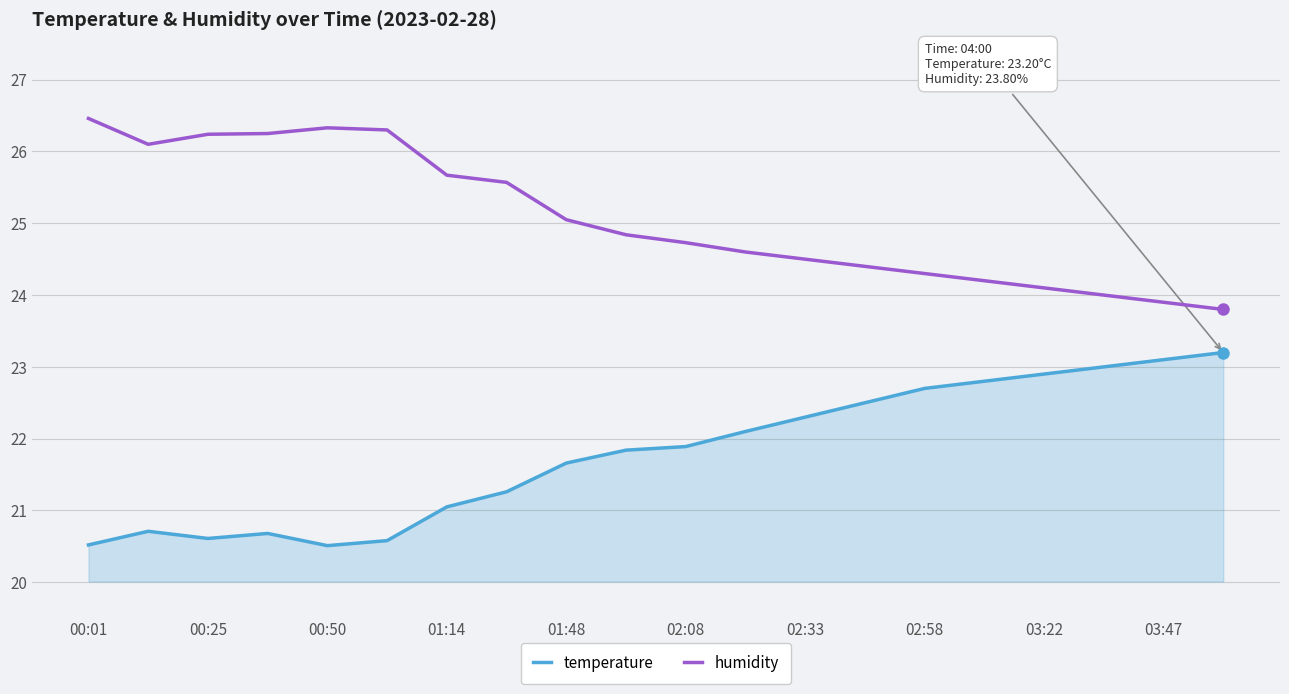

True or false: temperature and humidity cross at least once.

False